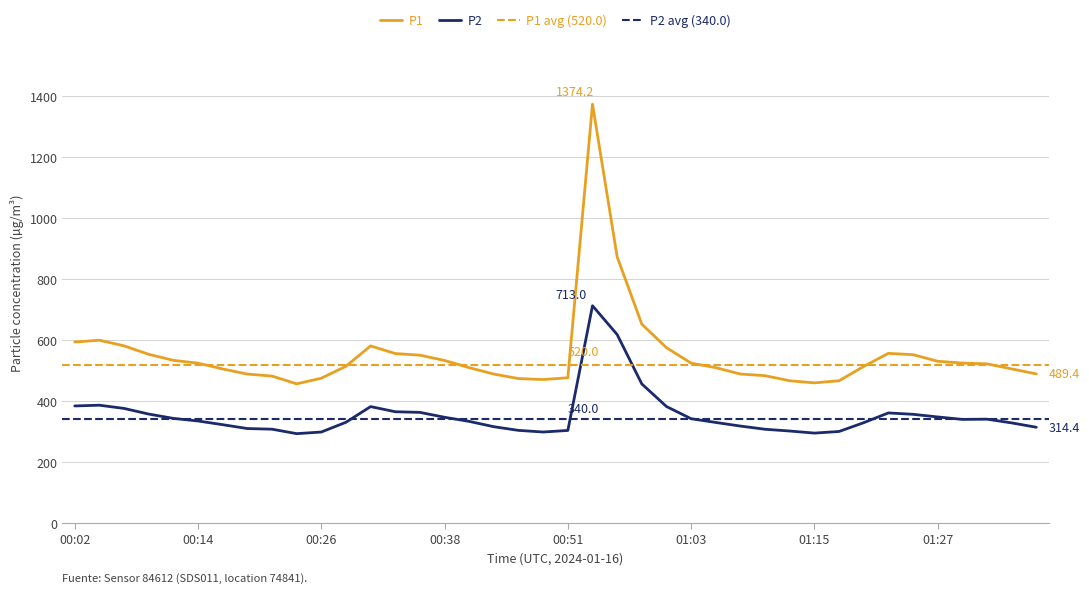

The value of P1 at 00:09 is 553.6. True or false?

True